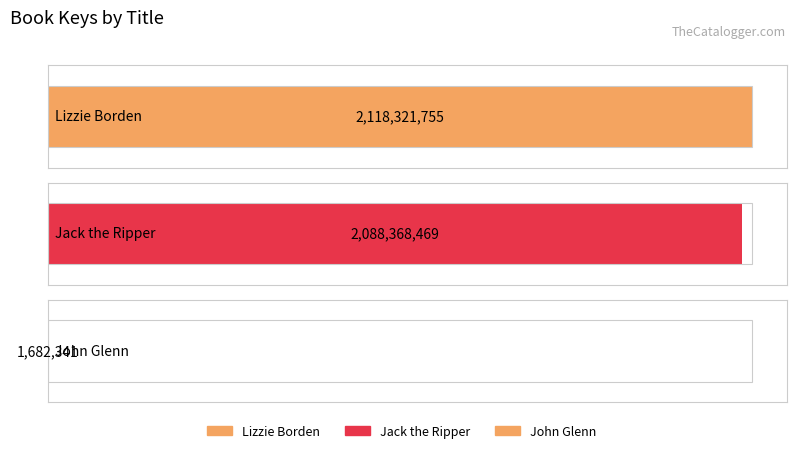

What is the average value?

1402790855